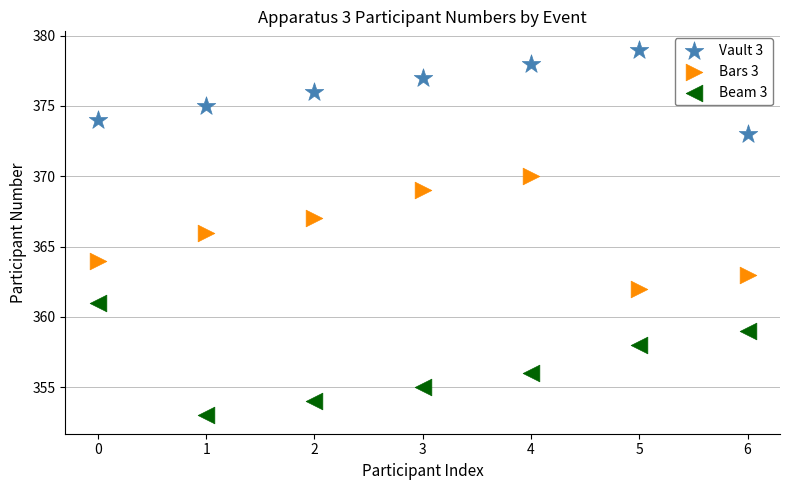

Which series contains the highest Y value?

Vault 3